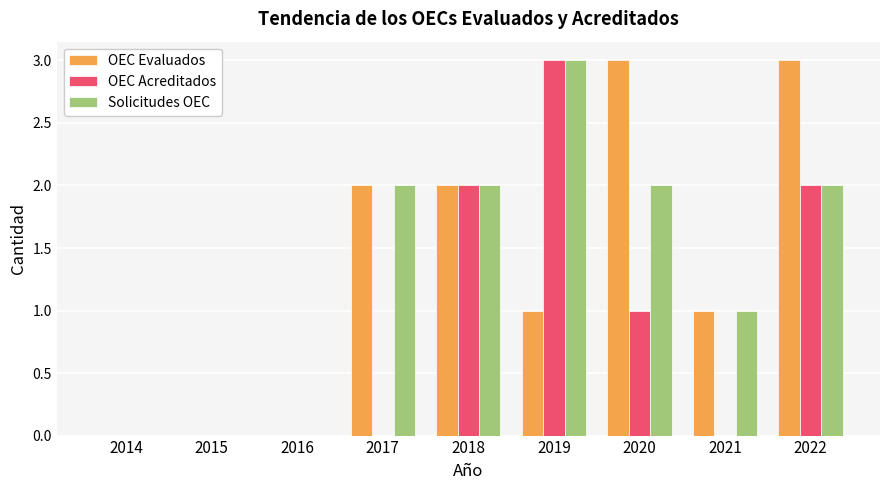

Which category has the highest value in the OEC Acreditados series?

2019